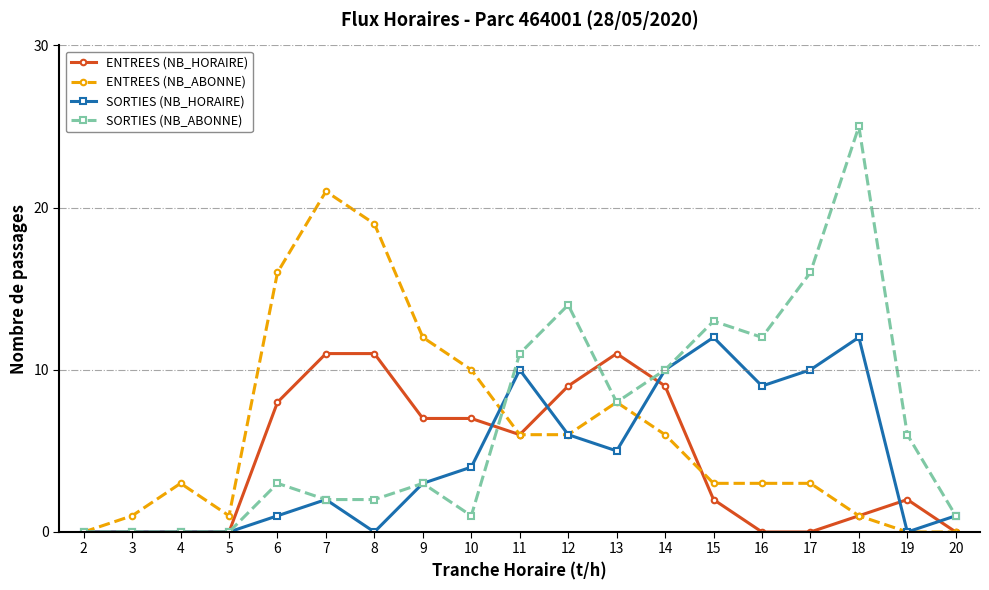

Where is the first local maximum for ENTREES (NB_ABONNE)?

4